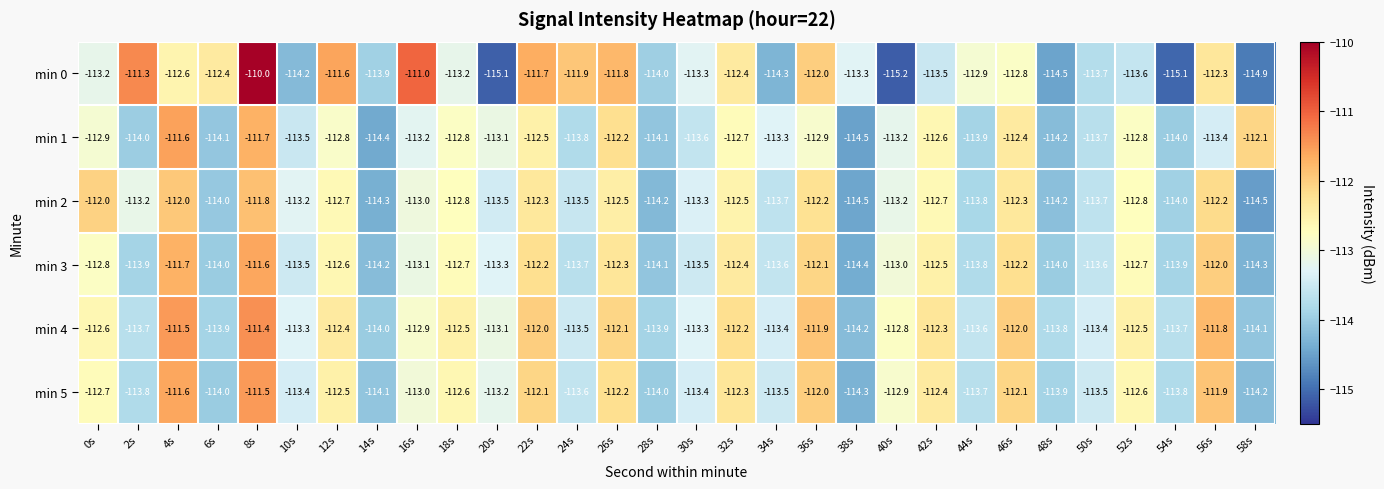

Between 2s and 58s, which series saw the biggest shift?

min 0